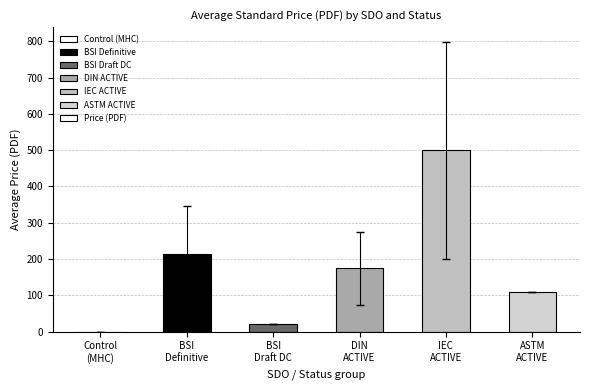

What is the change in value from Control
(MHC) to DIN
ACTIVE?

+173.8